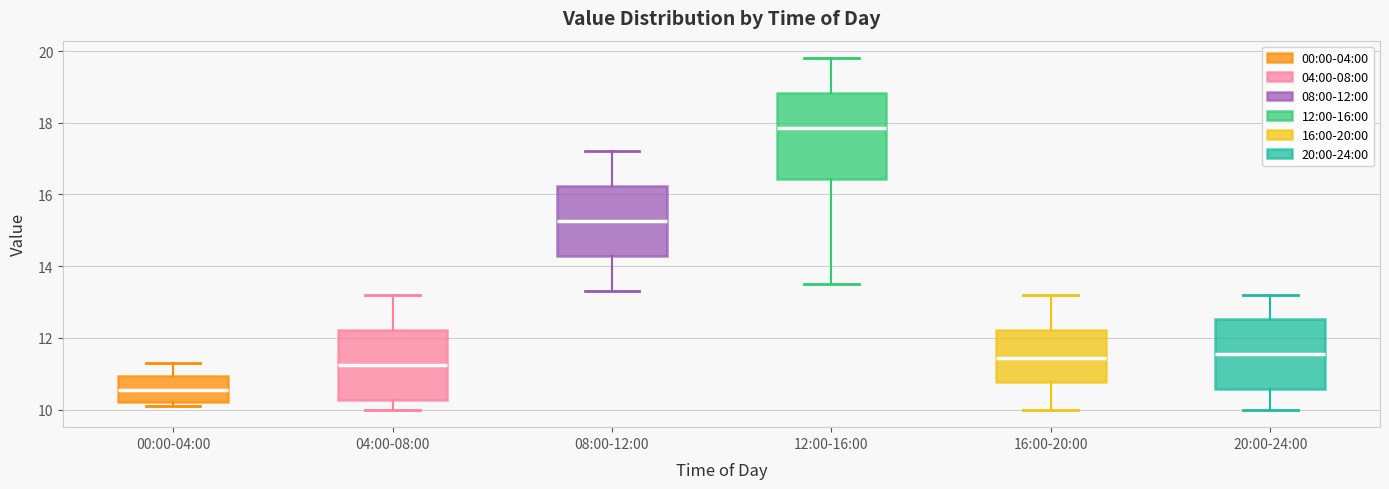

Reading left to right, transcribe this box plot: for each box, give where its median line is, the range the box spans, and where its two whiskers end, as read against the y-axis. The values are not printed on the chart, so give them approximately, as read against the axis.

00:00-04:00: median 10.6, box 10.2 to 11.0, whiskers 10.2 (just below the box's lower edge) to 11.4
04:00-08:00: median 11.2, box 10.2 to 12.2, whiskers 10.0 to 13.2
08:00-12:00: median 15.2, box 14.2 to 16.2, whiskers 13.4 to 17.2
12:00-16:00: median 17.8, box 16.4 to 18.8, whiskers 13.6 to 19.8
16:00-20:00: median 11.4, box 10.8 to 12.2, whiskers 10.0 to 13.2
20:00-24:00: median 11.6, box 10.6 to 12.6, whiskers 10.0 to 13.2